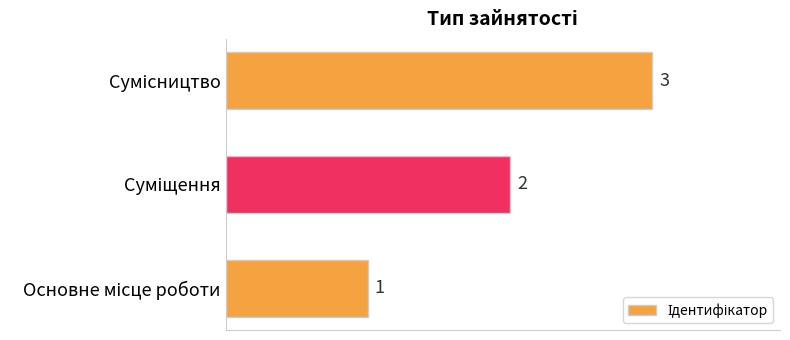

How many bars are there in total?

3